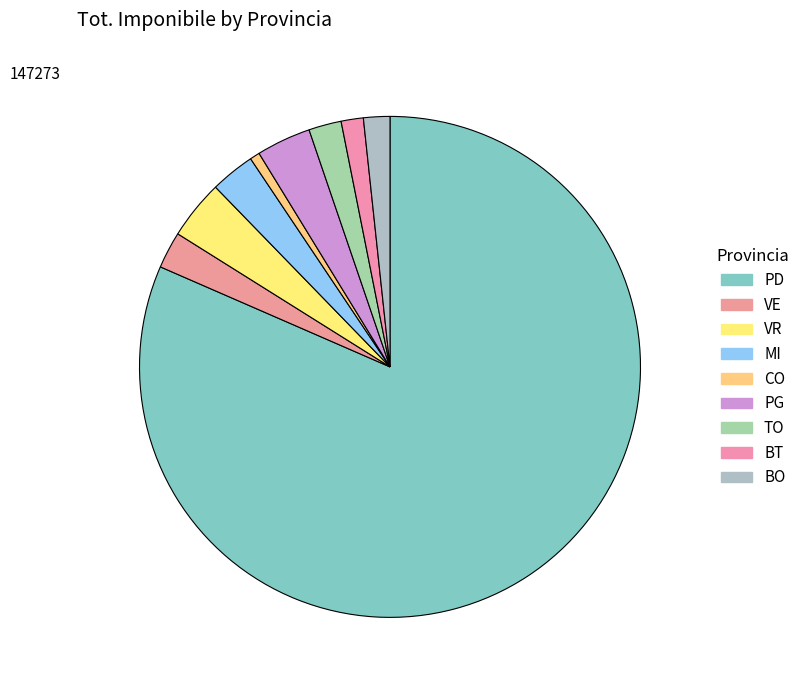

To the nearest percent, what is the combined percentage of BT and VE?

4%